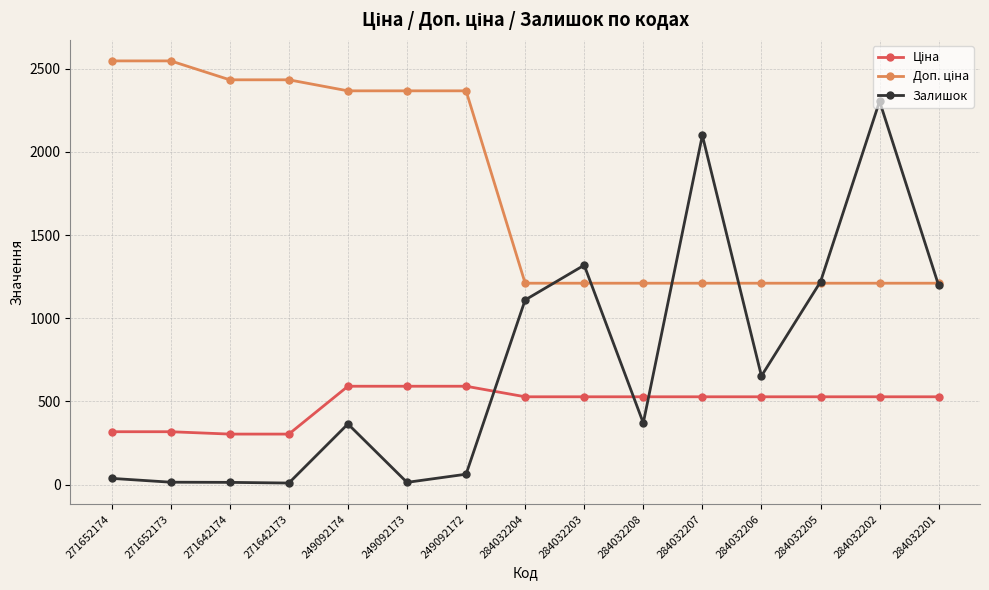

What is the average value of the Залишок series?

719.4